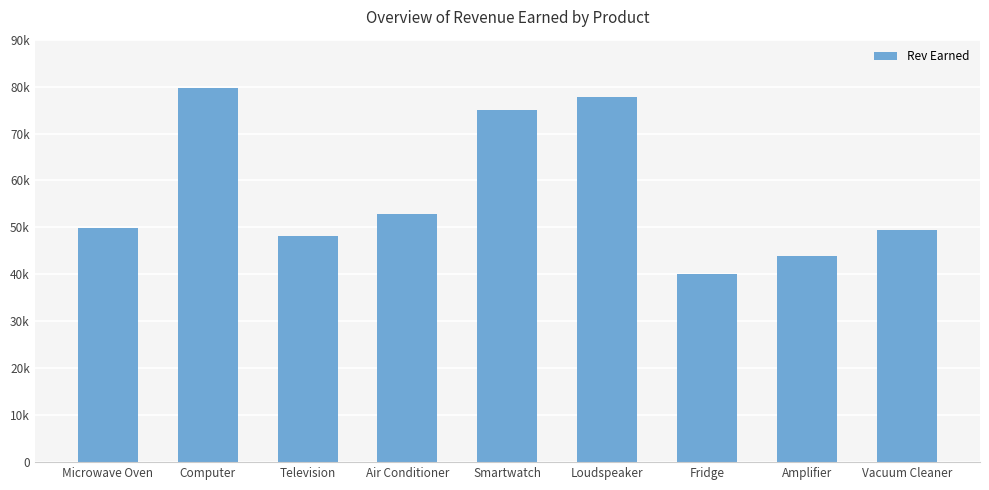

What is the sum of all values?

517059